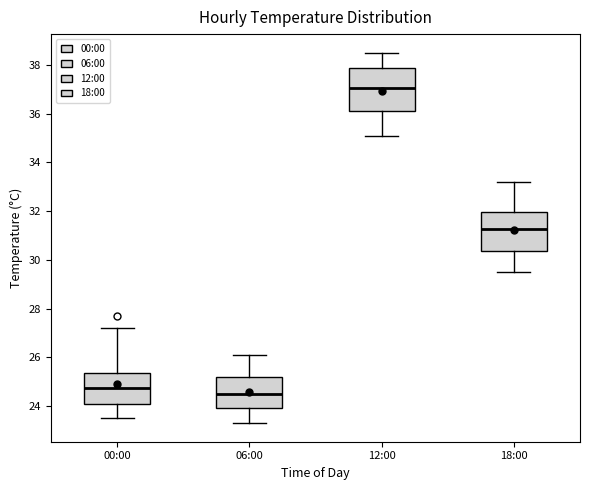

Reading left to right, transcribe this box plot: for each box, give where its median line is, the range the box spans, and where its two whiskers end, as read against the y-axis. The values are not printed on the chart, so give them approximately, as read against the axis.

00:00: median 24.8, box 24.2 to 25.4, whiskers 23.6 to 27.2
06:00: median 24.6, box 24.0 to 25.2, whiskers 23.4 to 26.2
12:00: median 37.0, box 36.2 to 37.8, whiskers 35.2 to 38.6
18:00: median 31.2, box 30.4 to 32.0, whiskers 29.6 to 33.2